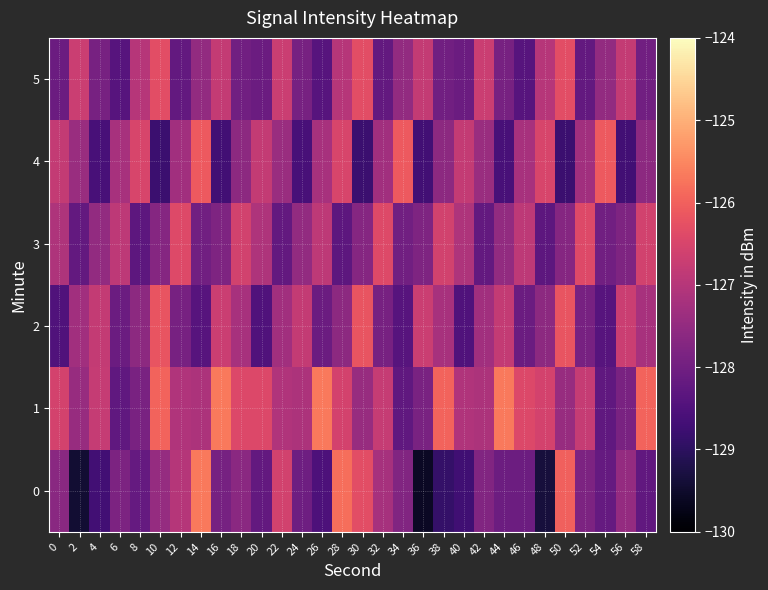

At 4, list the series in order from smallest to largest.

0, 4, 5, 3, 2, 1